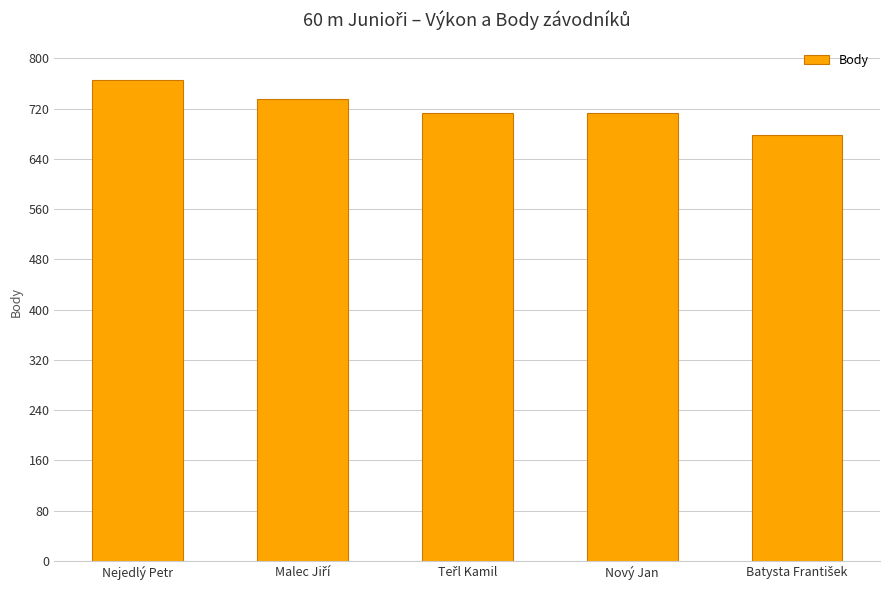

What is the difference between the maximum and second lowest values?

52